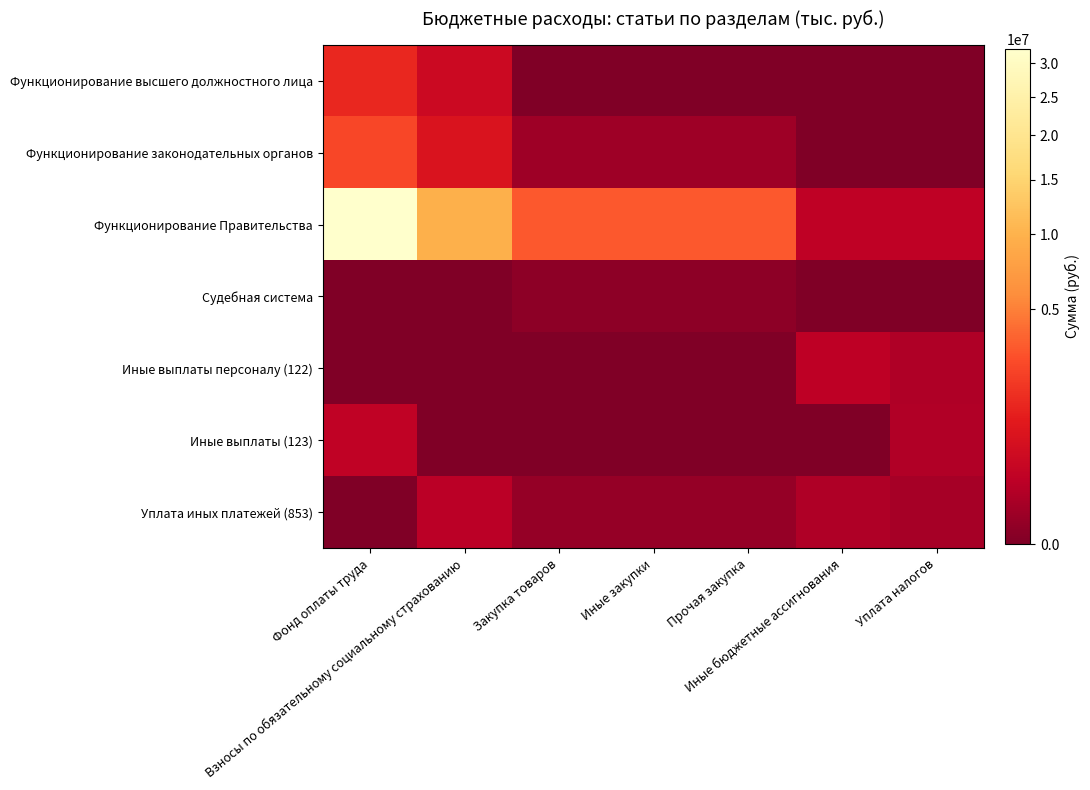

Between Прочая закупка and Уплата налогов, which is larger?

Прочая закупка